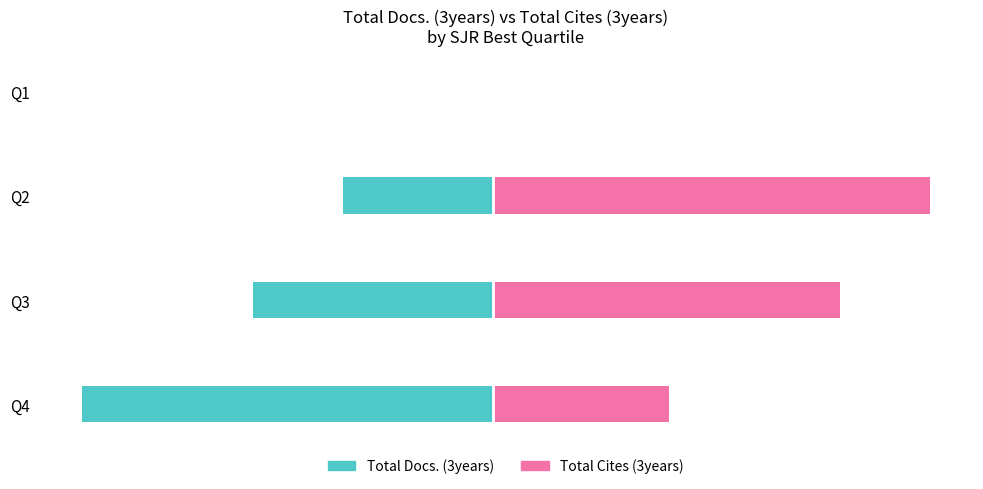

Between Q4 and Q3, which series saw the biggest shift?

Total Docs. (3years)